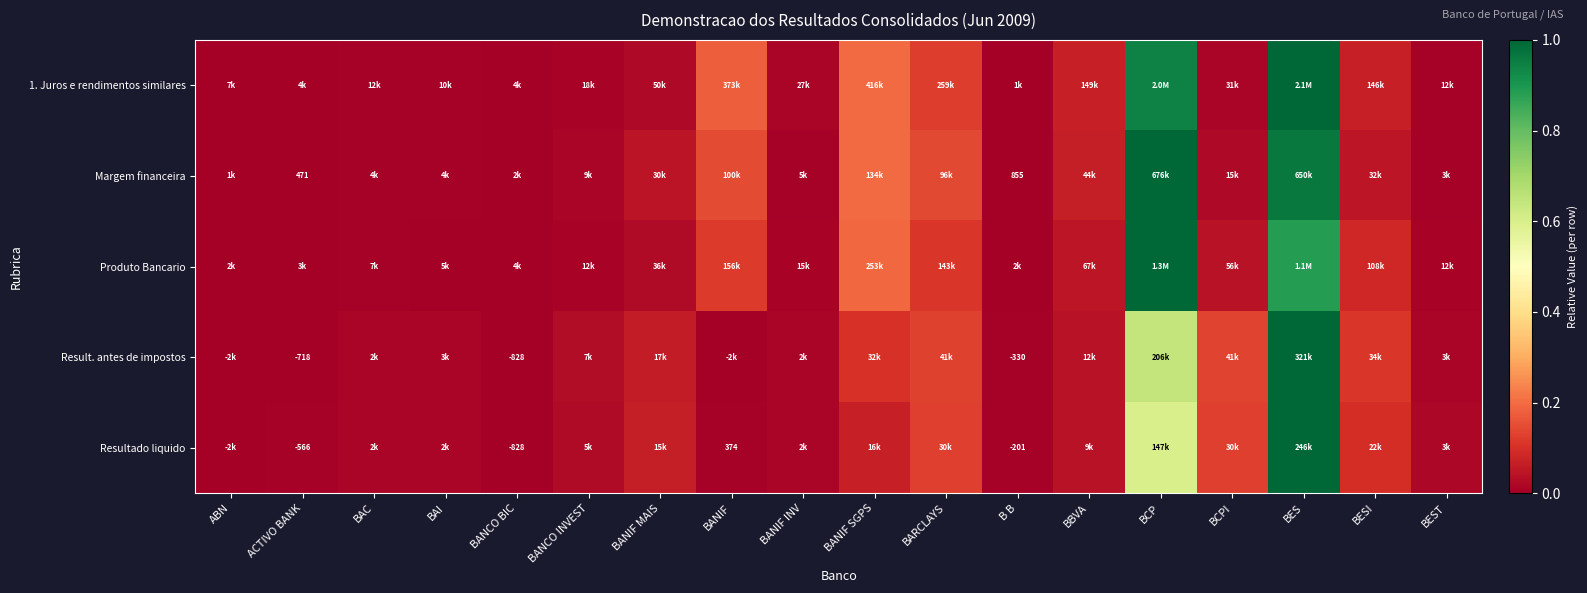

Is it true that Produto Bancario equals 0.1 at BARCLAYS?

True